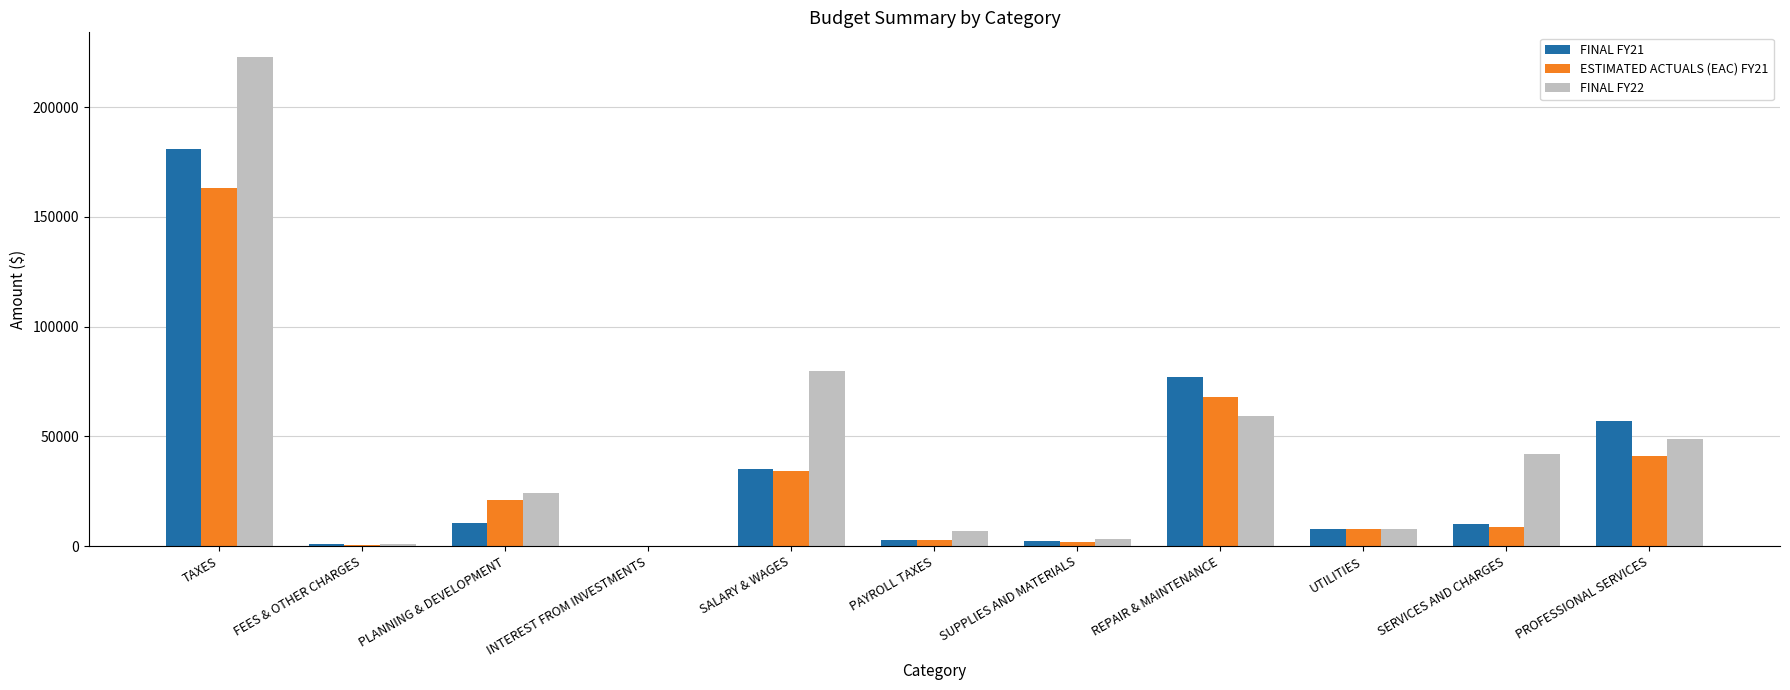

At which category is the sum across all series the highest?

TAXES